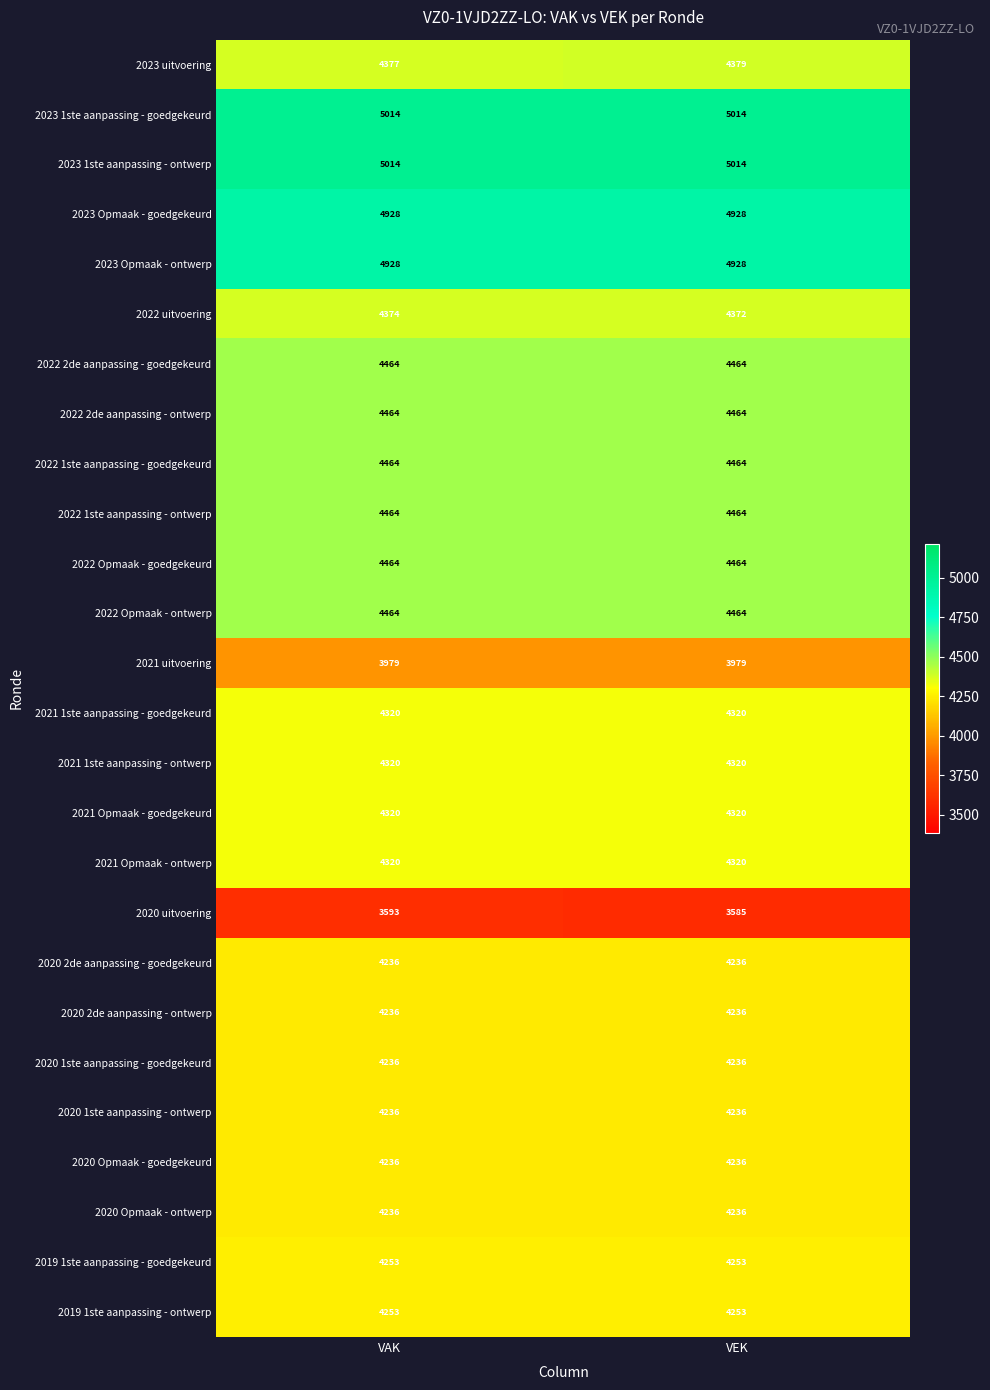

Which series has the widest spread of values?

2020 uitvoering